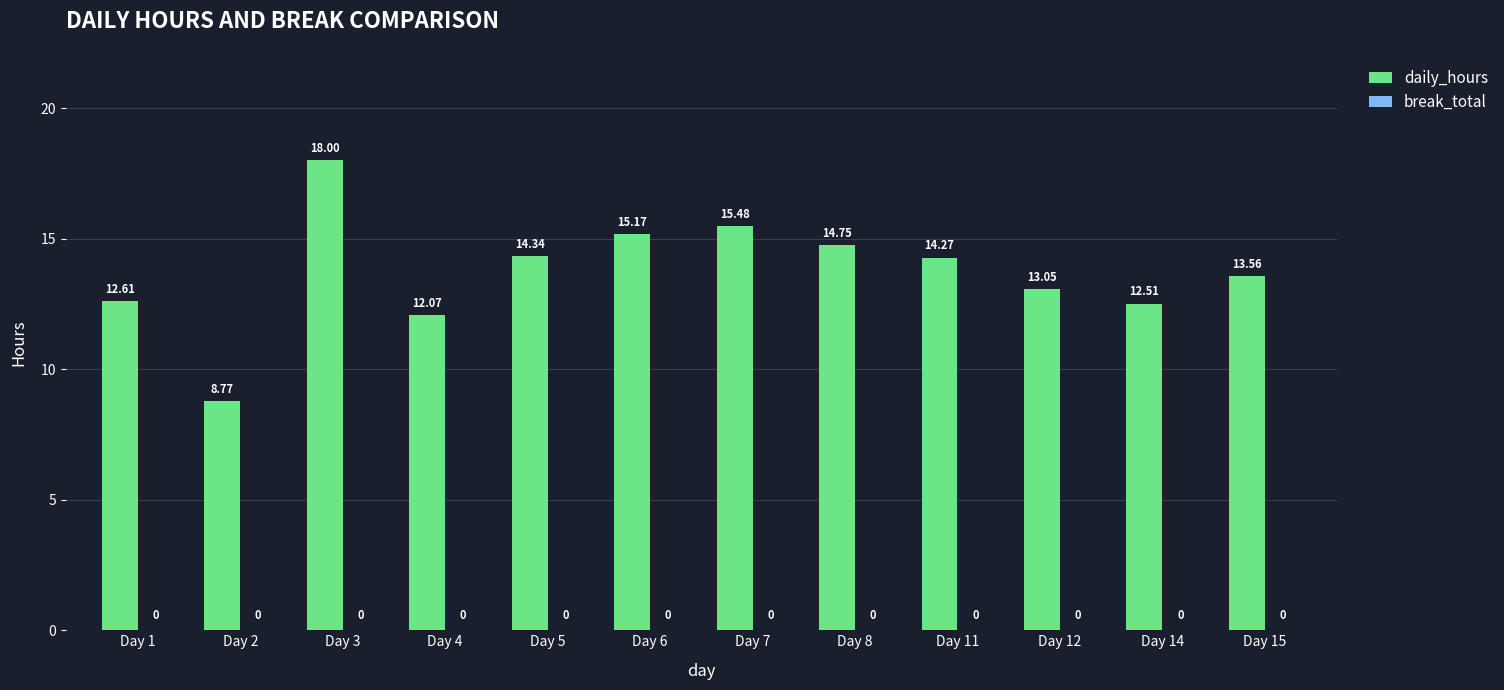

Between Day 1 and Day 5, which is larger?

Day 5